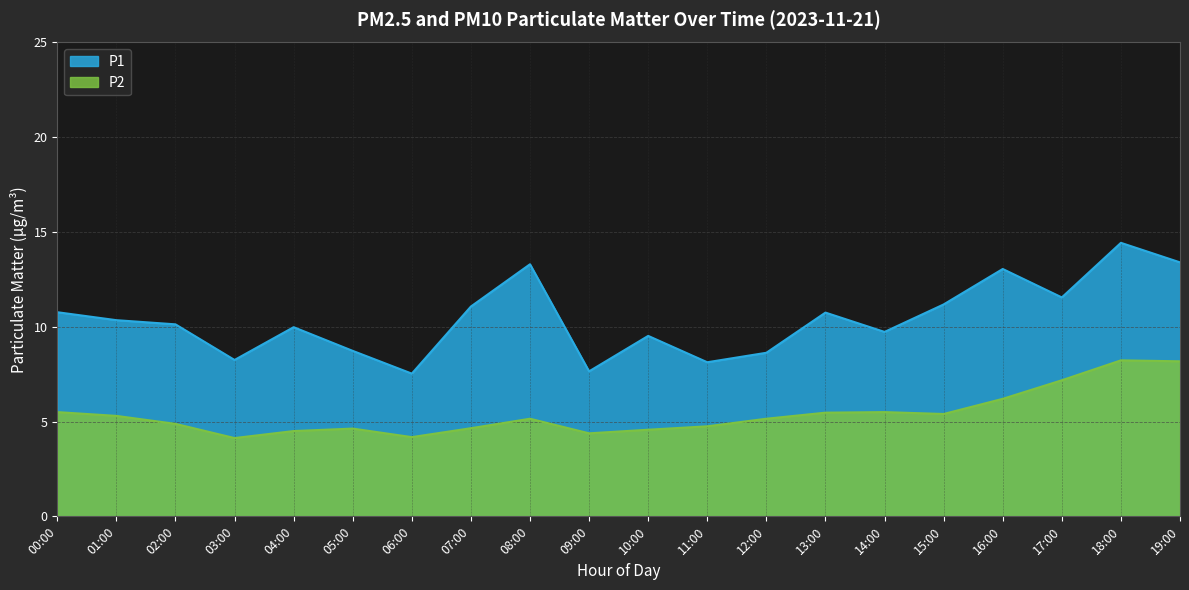

Where does the P1 series first go above 10?

00:00